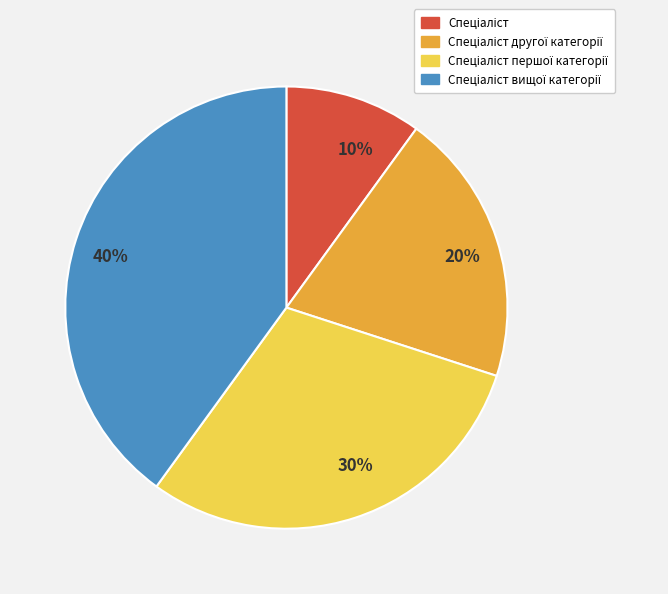

Is there any slice that represents more than half of the pie?

No